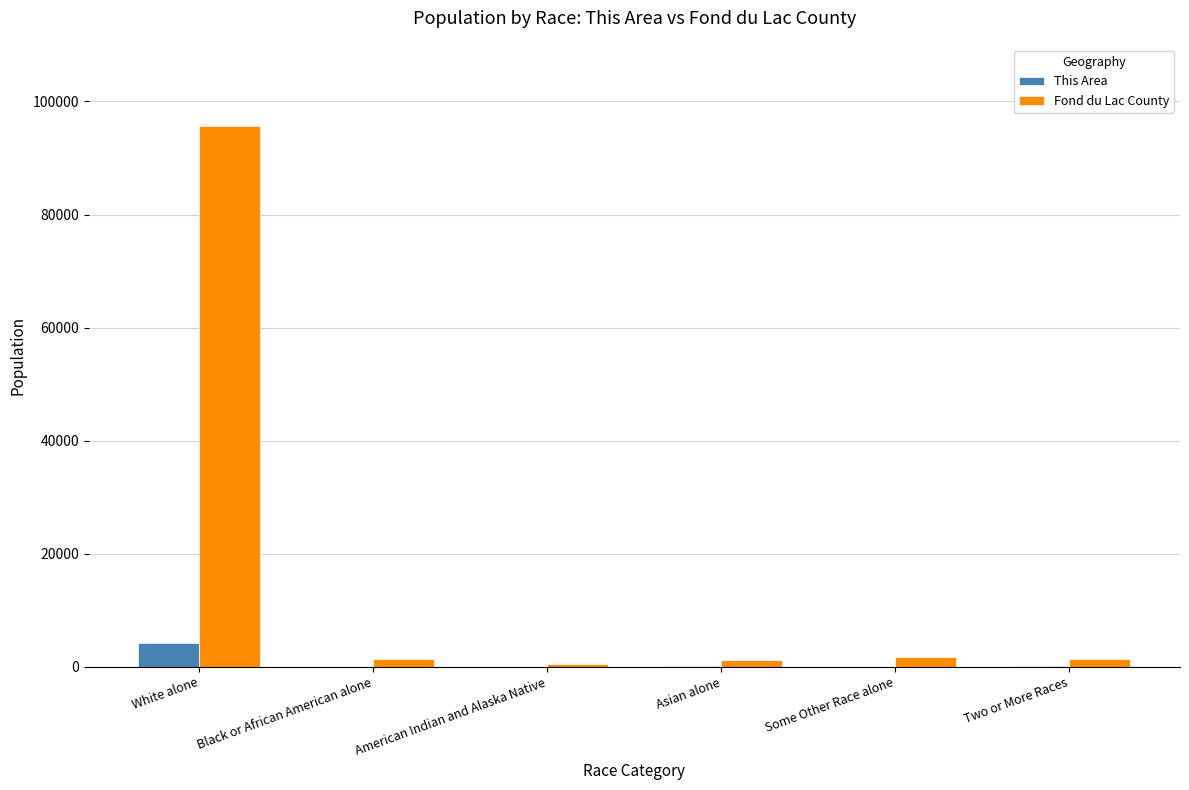

Does the chart contain stacked bars?

No